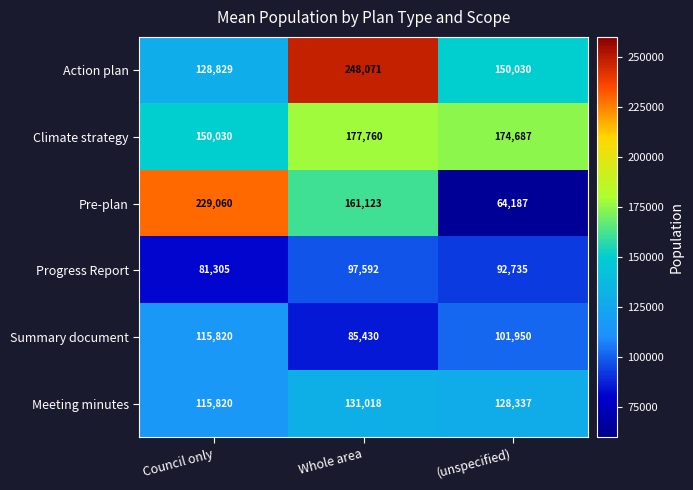

Which series has the largest range (max minus min)?

Pre-plan